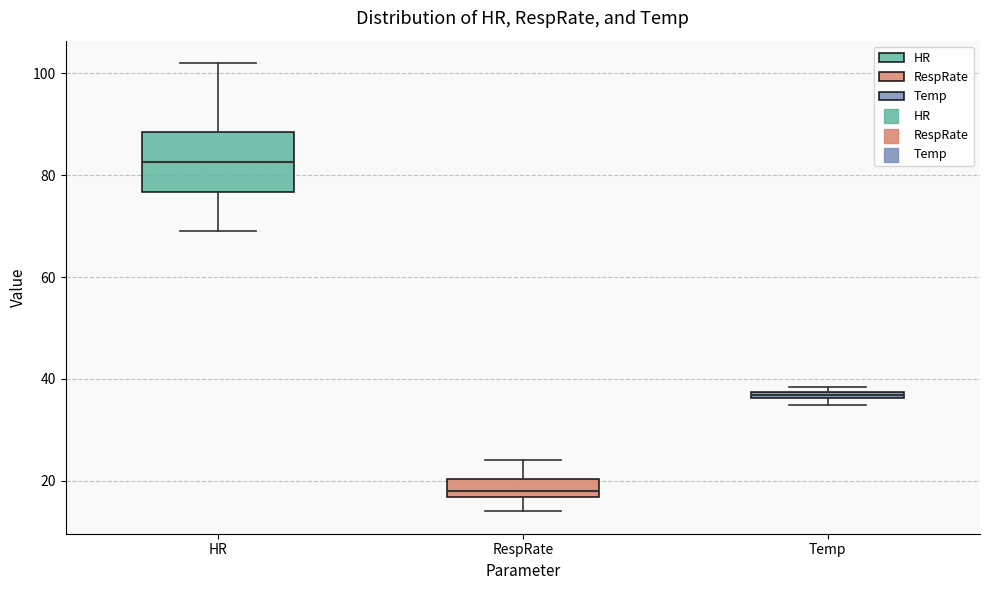

Which box has the lowest median line?

RespRate